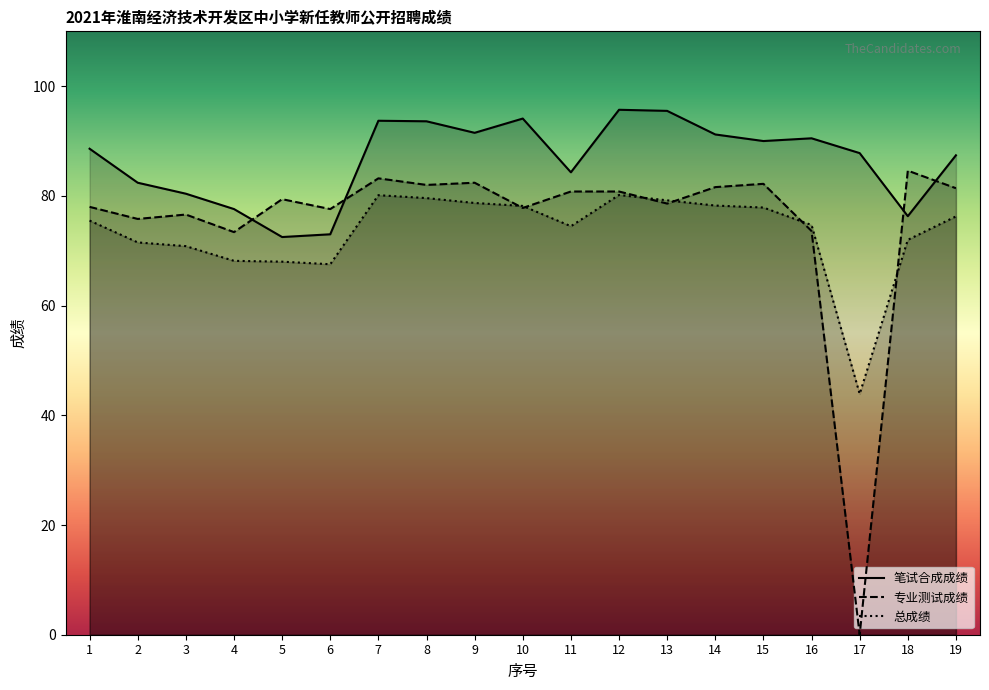

Is it true that 专业测试成绩 equals 75.8 at 2?

True